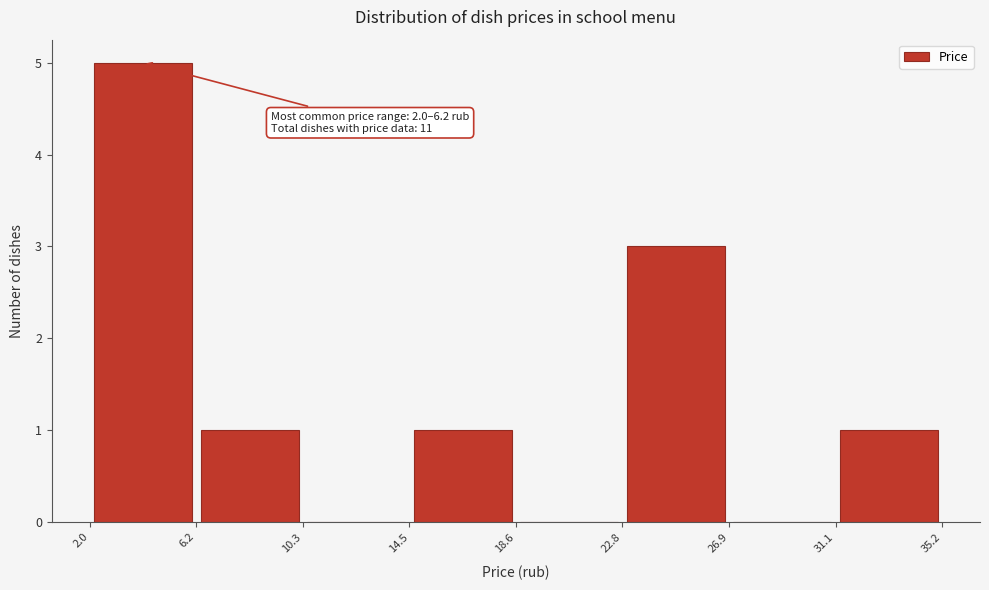

Which range on the x-axis has the tallest bar?

2.0 to 6.2